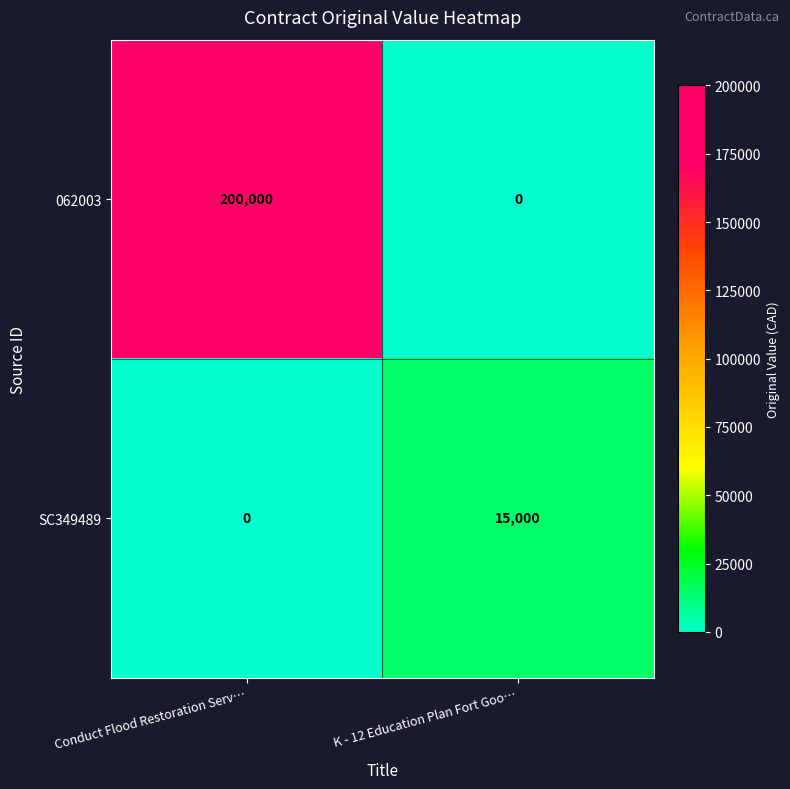

At which category does the chart reach its peak across all series?

Conduct Flood Restoration Serv…